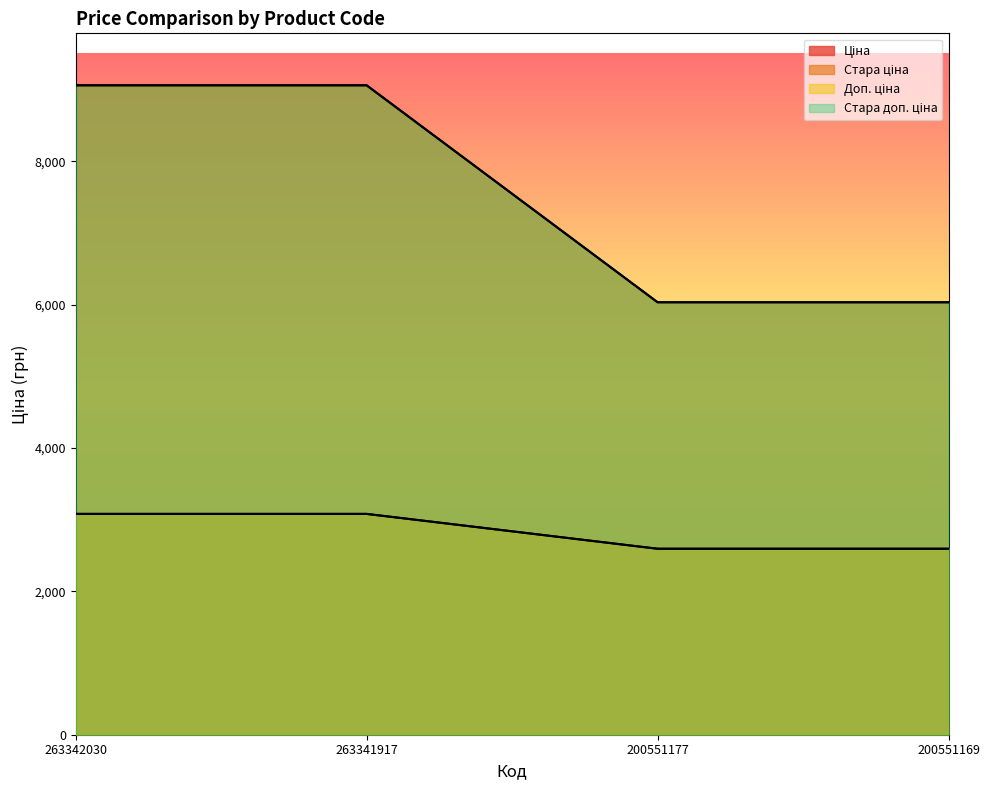

Which category has the highest value in the Доп. ціна series?

263342030